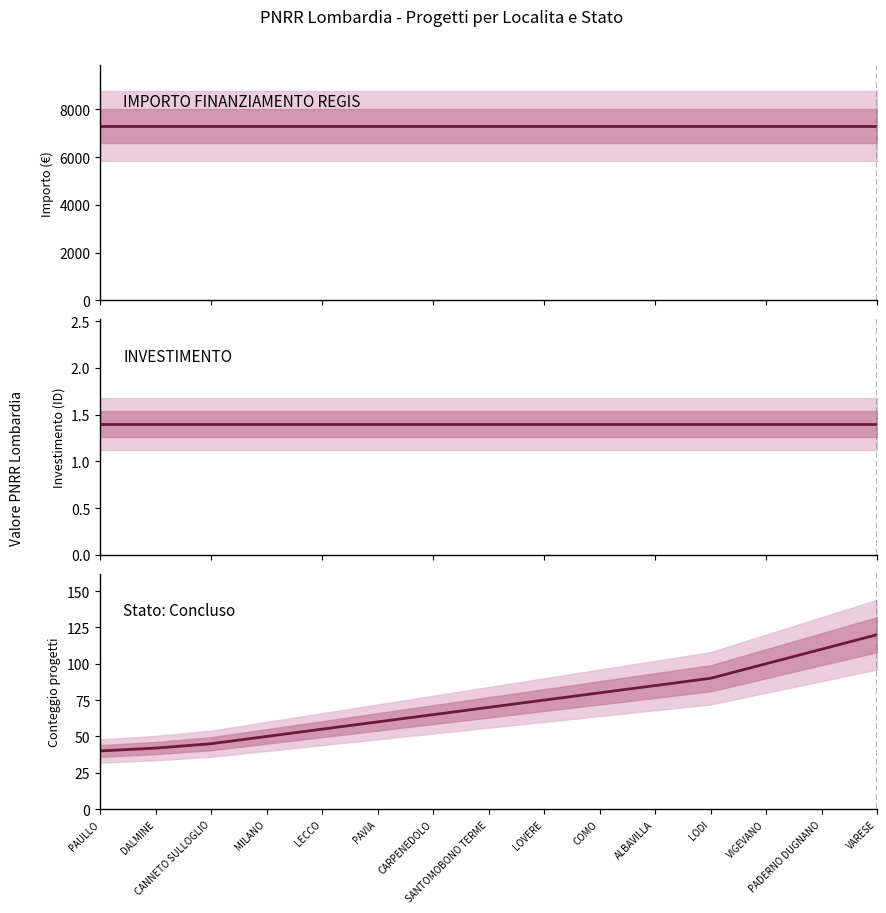

How many distinct data groups are displayed?

3